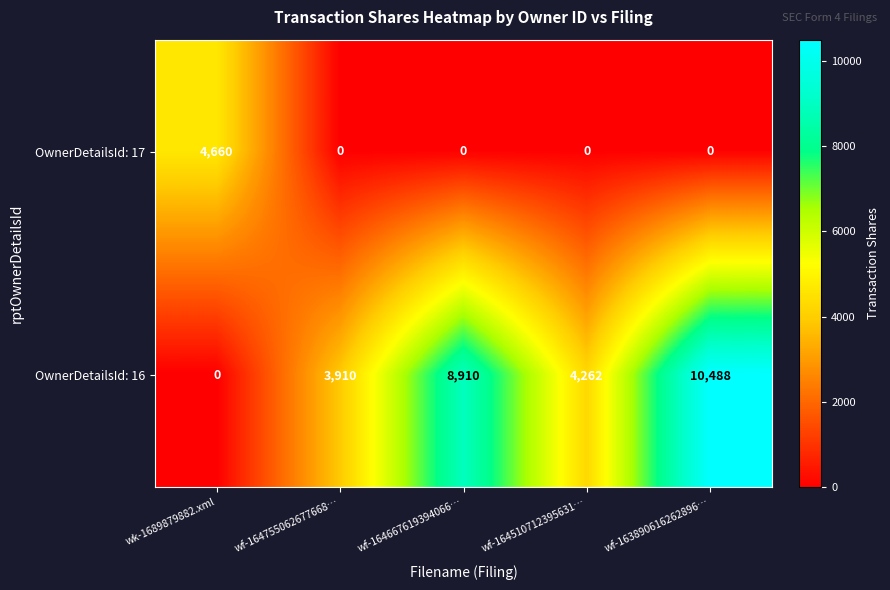

What is the difference between the highest and lowest values at wf-164667619394066…?

8910